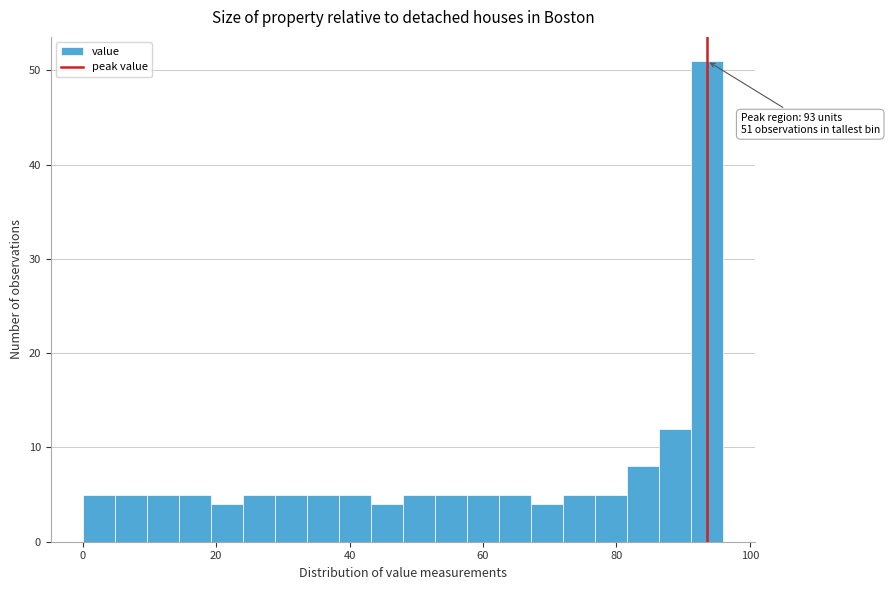

Read against the x-axis, roughly where is the centre of the tallest bar?

94